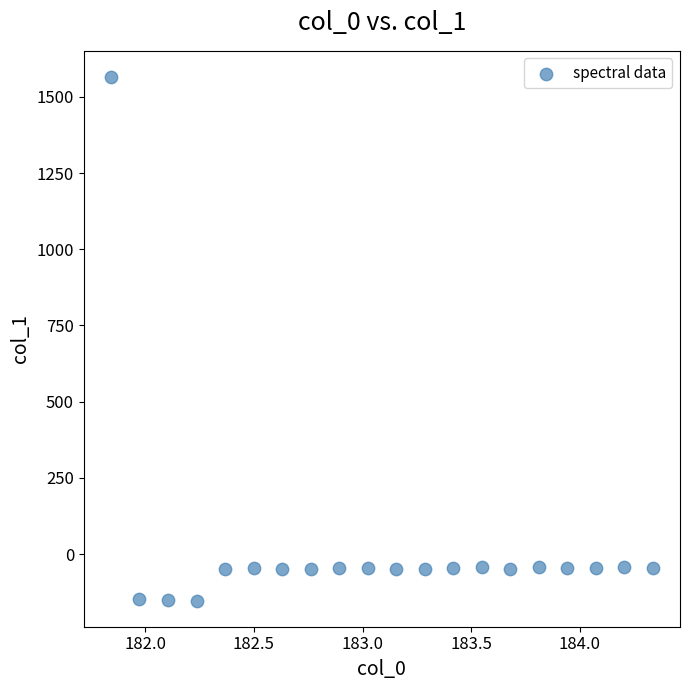

What is the range of Y values (max minus min)?

1717.6